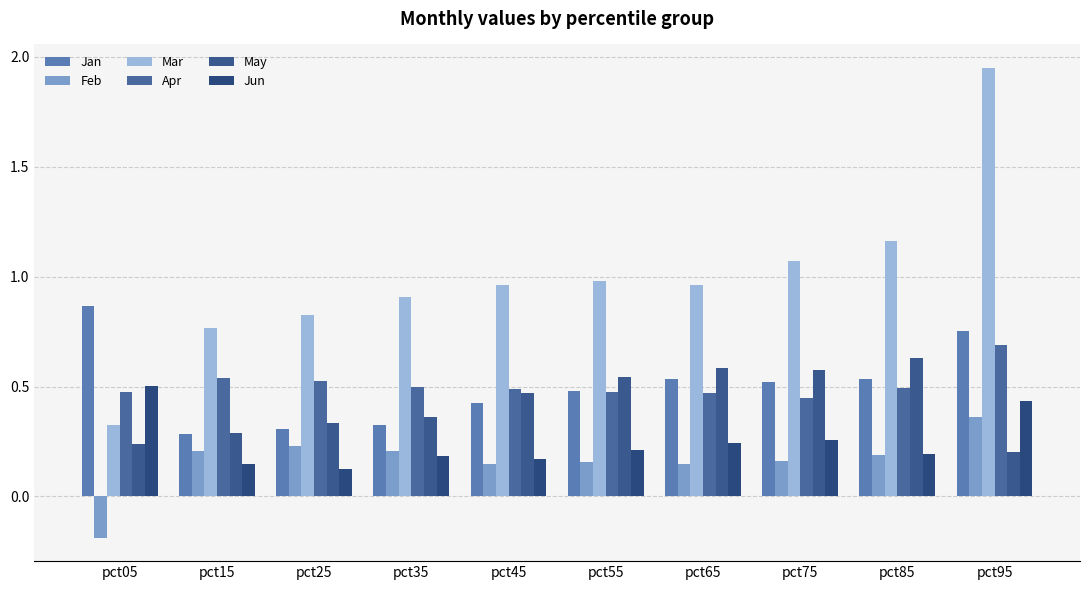

Does the chart contain any negative values?

Yes